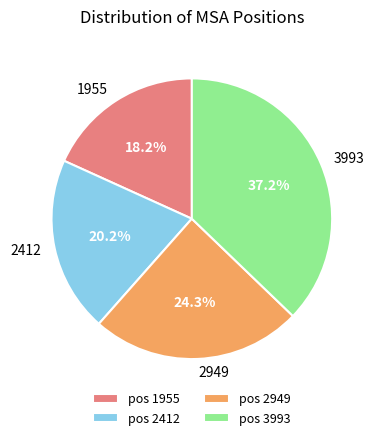

Does any single category account for the majority?

No